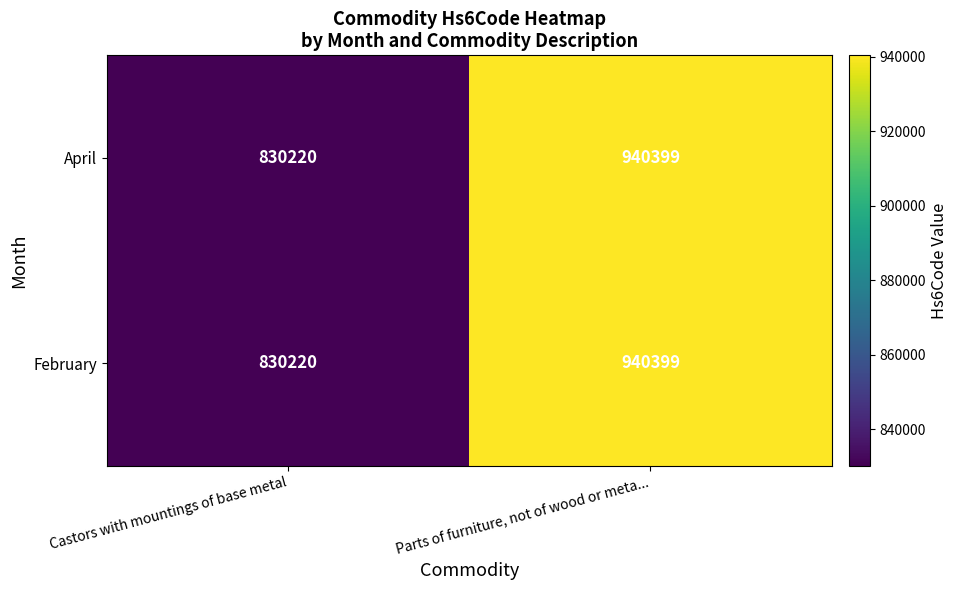

How many data points does each series have?

2